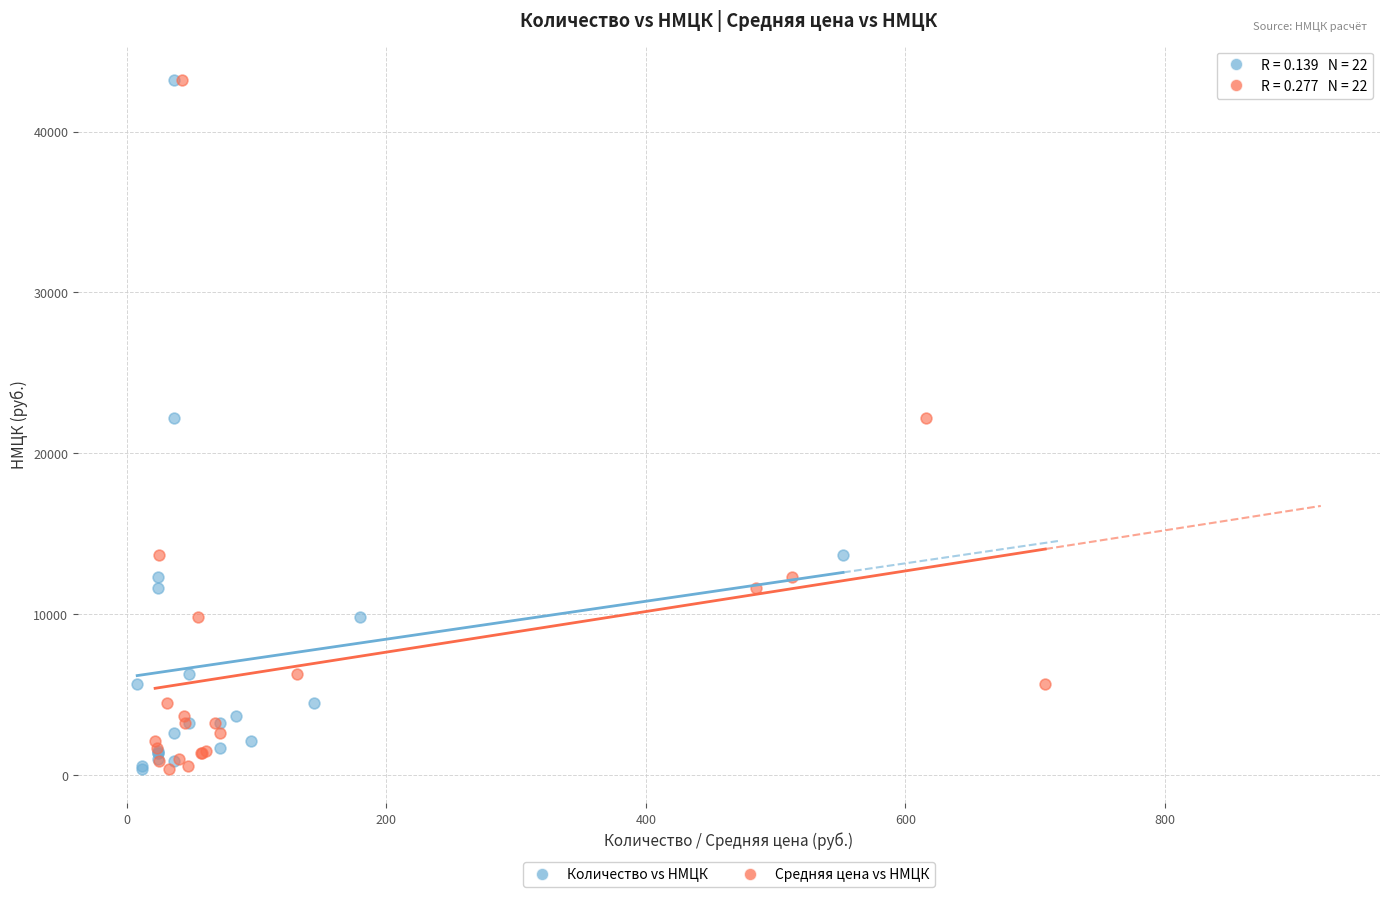

What are all the series names shown in the legend?

Количество vs НМЦК, Средняя цена vs НМЦК